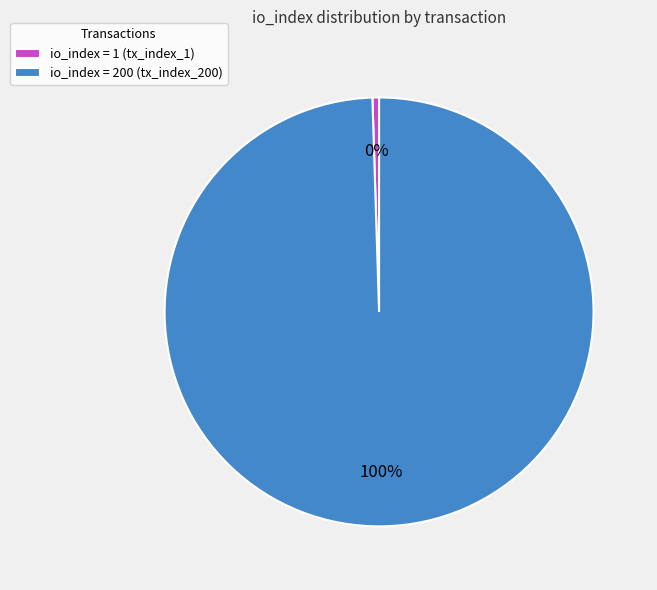

What percentage is the io_index = 200 (tx_index_200) slice, to the nearest percent?

100%